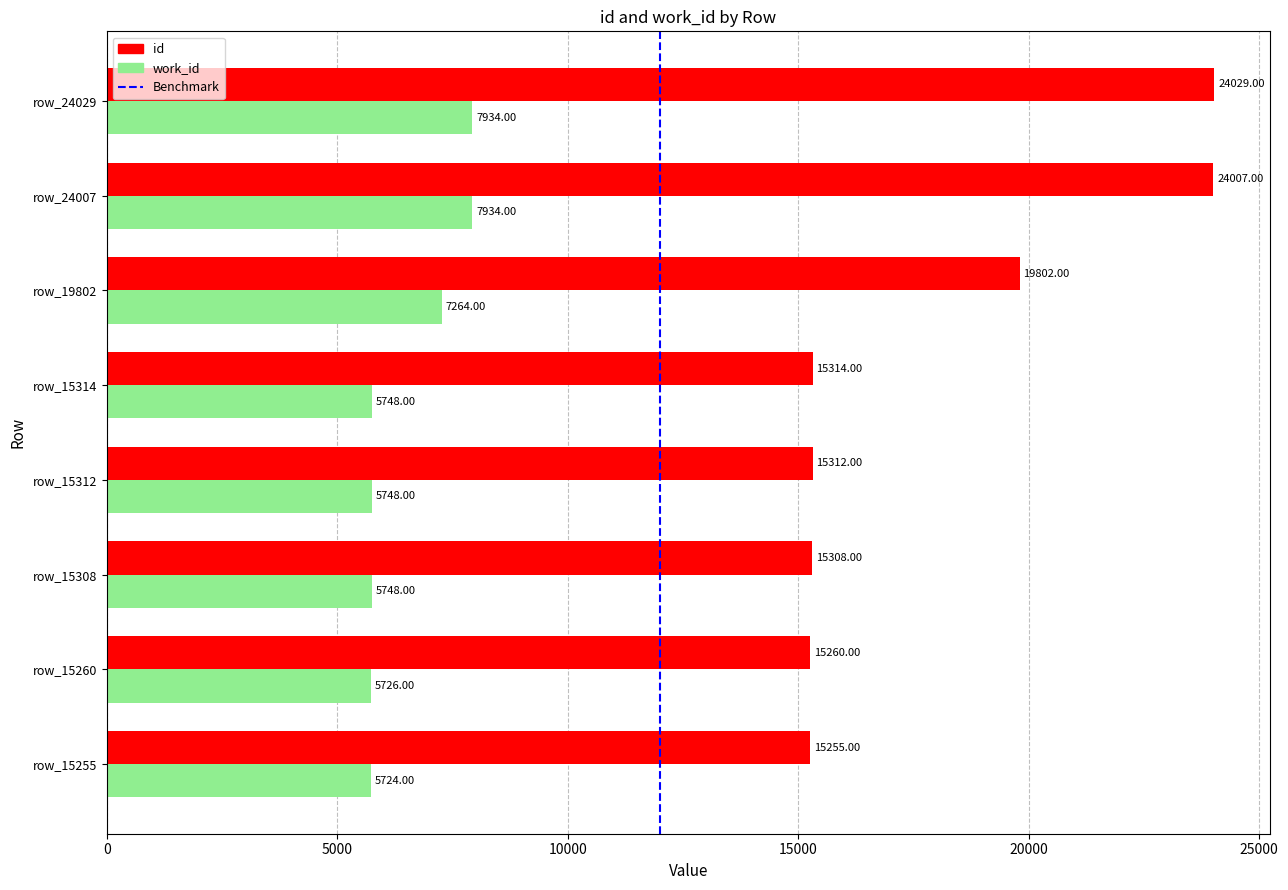

Rank the series at row_15312 from highest to lowest value.

id, work_id